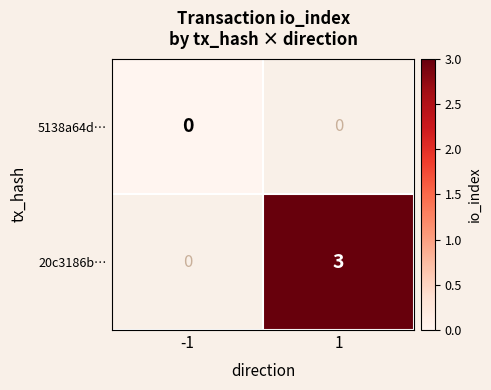

Rank the categories by 20c3186b… value from lowest to highest.

-1, 1